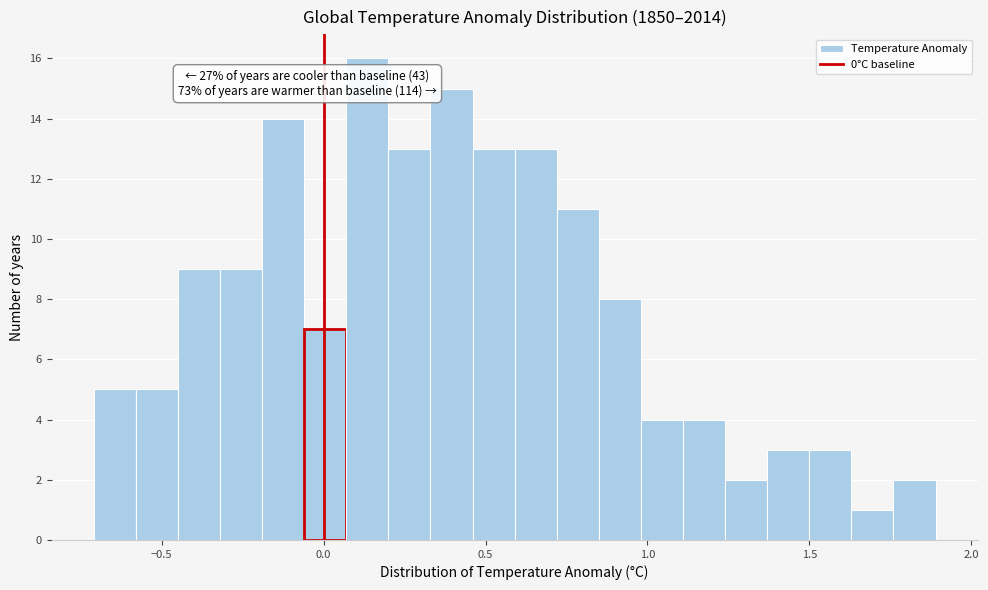

Around what value on the x-axis is the tallest bar? Give the approximate position of its centre, as read against the axis.

0.15